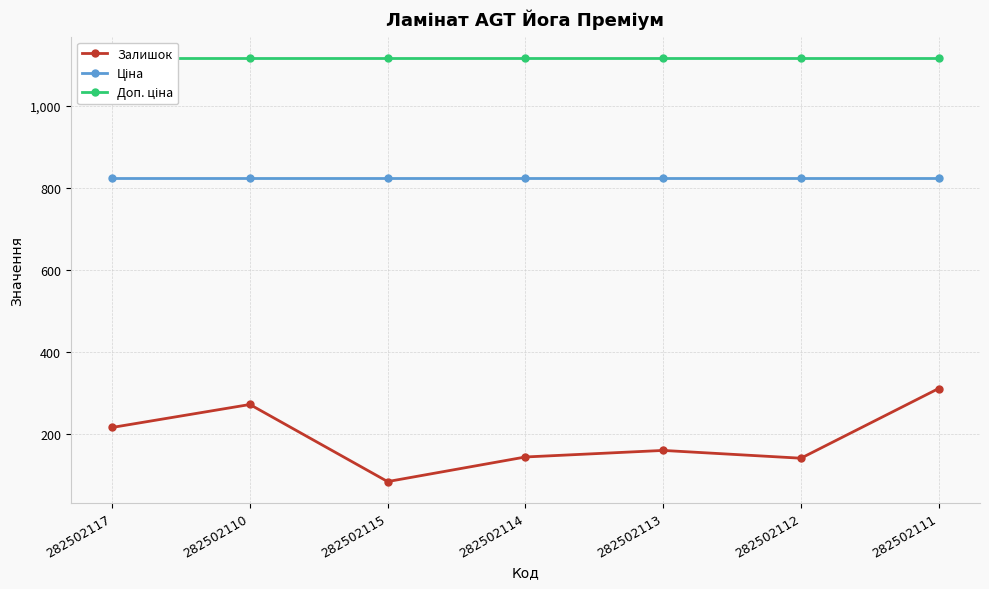

What is the greatest value displayed?

1116.5